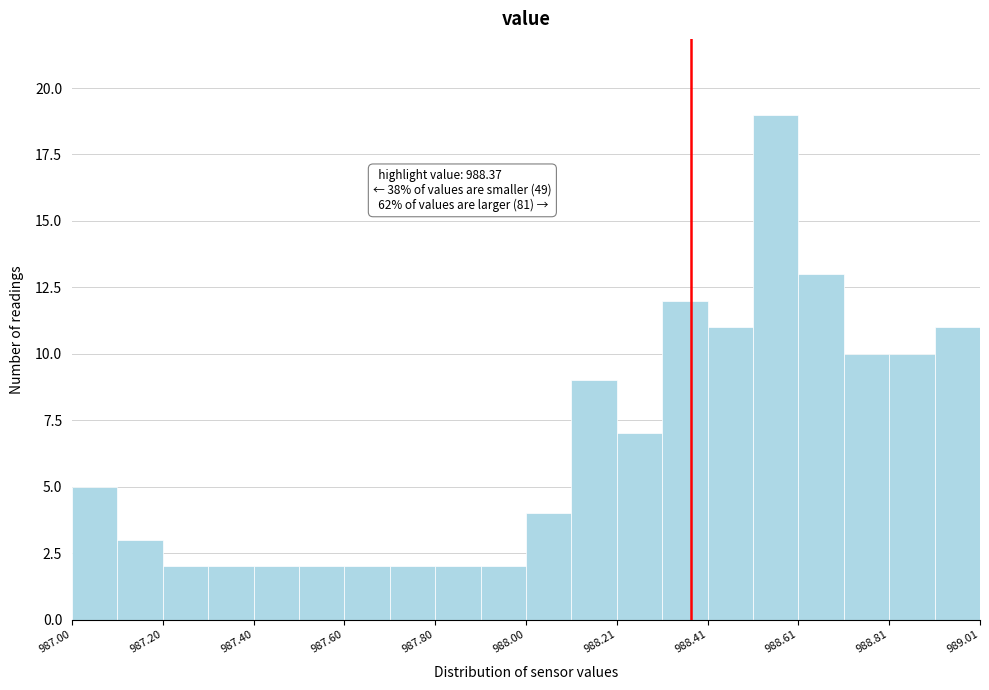

Around what value on the x-axis is the tallest bar? Give the approximate position of its centre, as read against the axis.

988.55